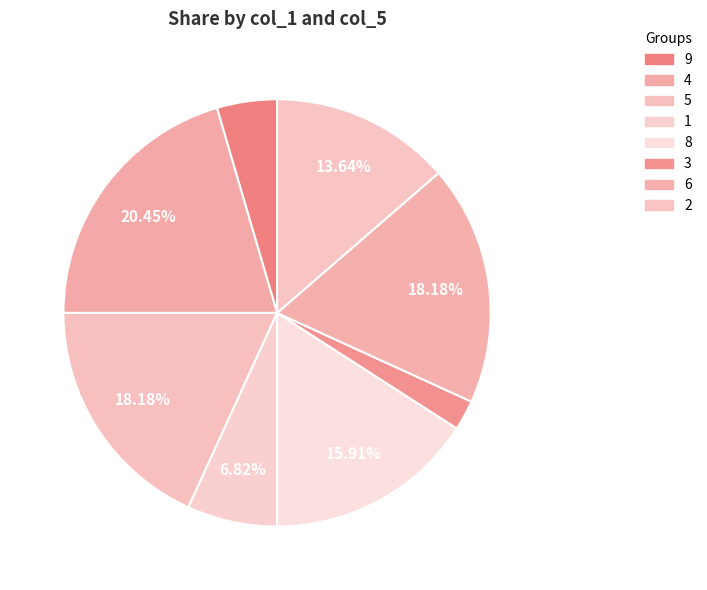

What is the largest slice in the pie chart?

4